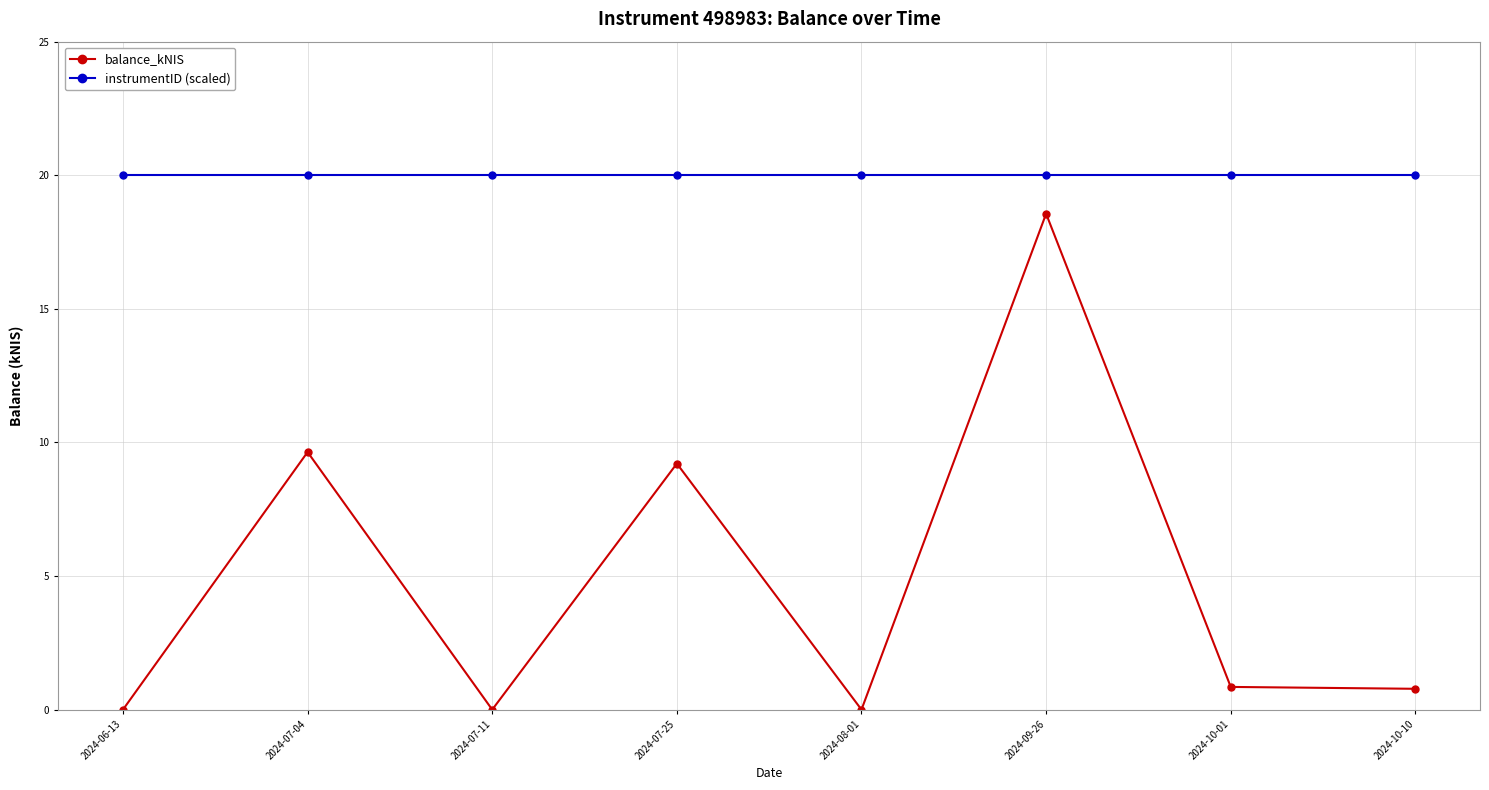

List the series in order of their overall mean, highest first.

instrumentID (scaled), balance_kNIS